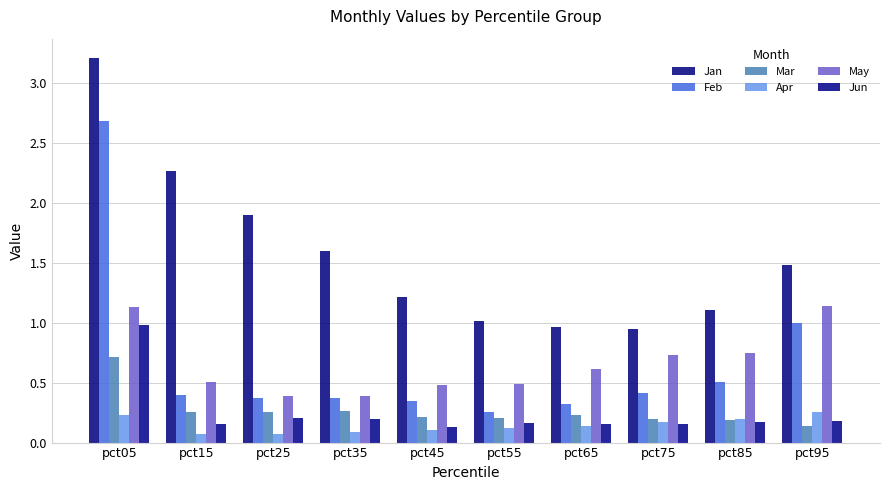

What is the greatest value displayed?

3.2